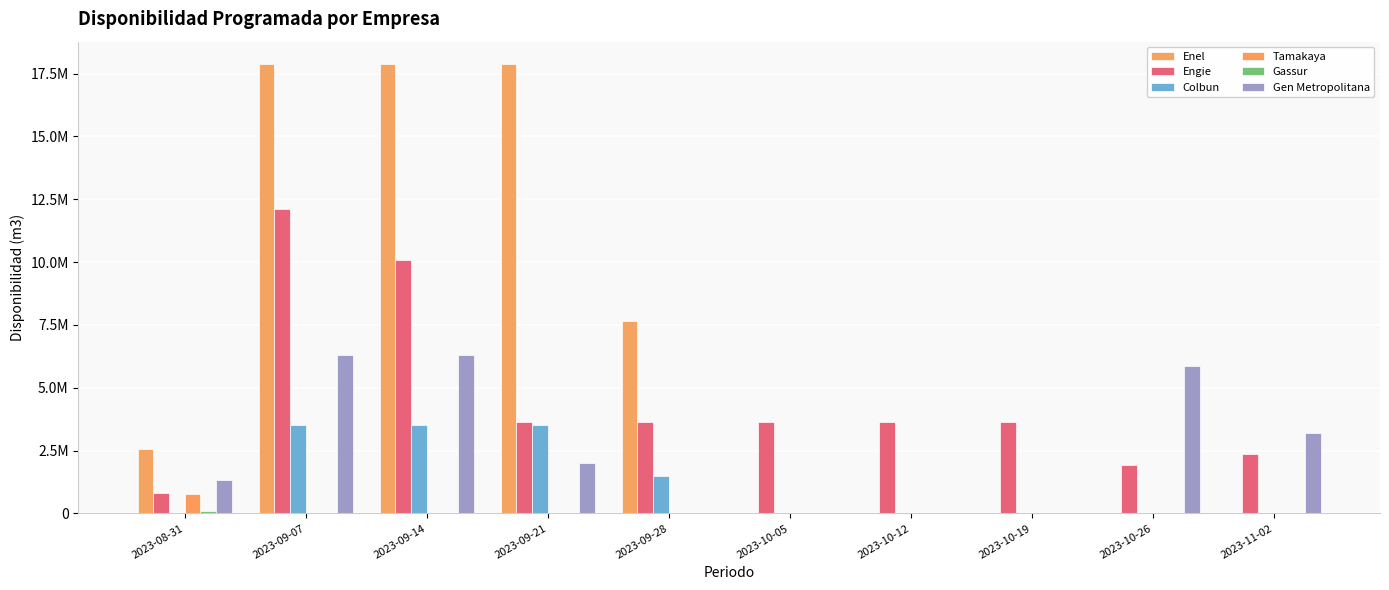

What is the label of the 10th bar from the left?

2023-11-02